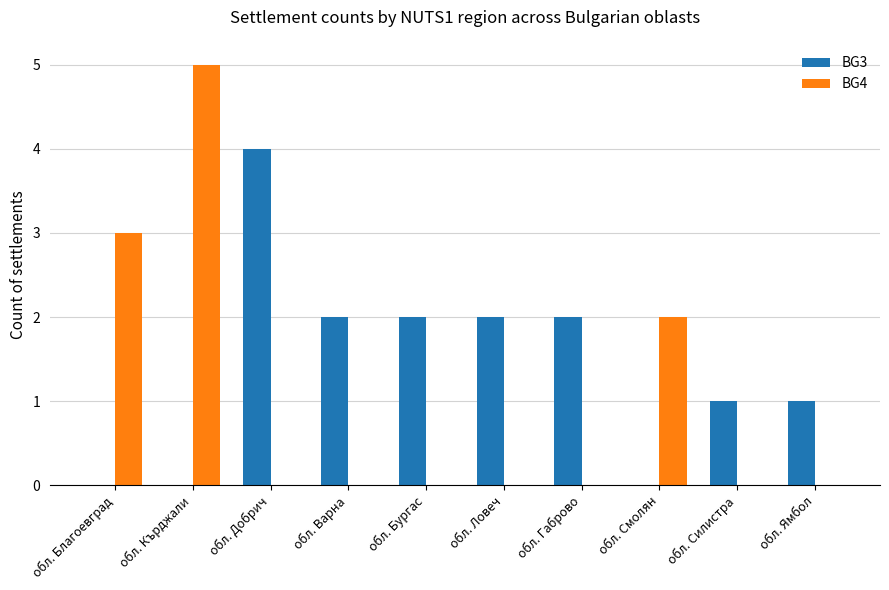

At which label does BG3 first exceed 2?

обл. Добрич